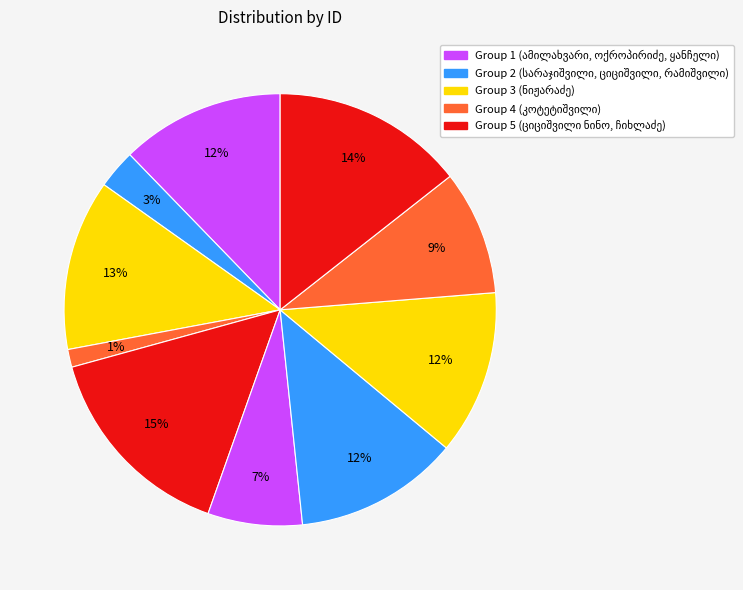

How many slices are in this pie chart?

10